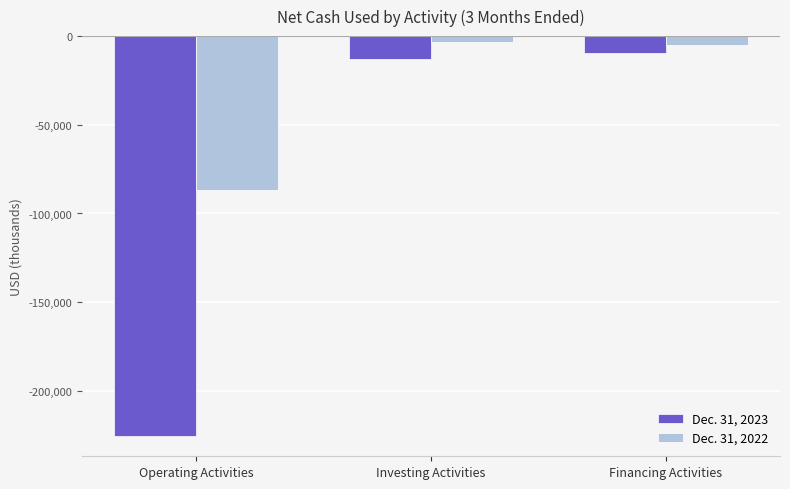

Rank the categories by Dec. 31, 2023 value from lowest to highest.

Operating Activities, Investing Activities, Financing Activities